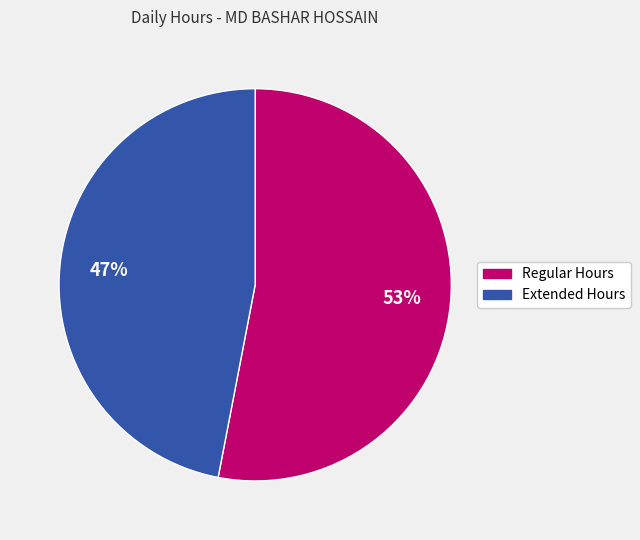

To the nearest percent, what is the average slice percentage?

50%